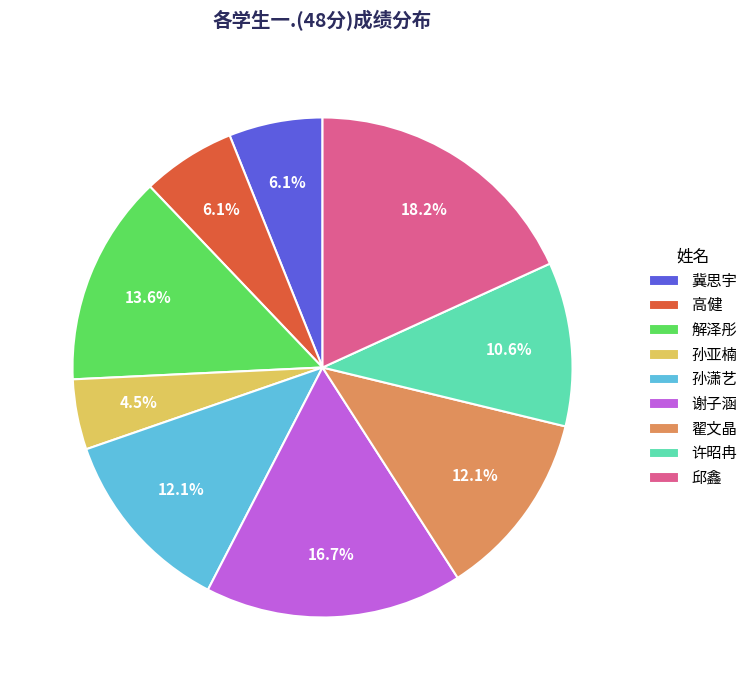

How much of the chart is everything except 解泽彤?

86.4%